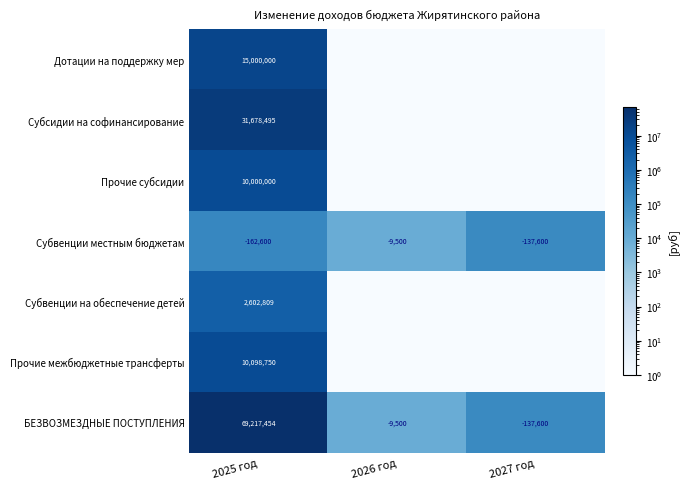

The value of Субвенции местным бюджетам at 2026 год is -9500. True or false?

True